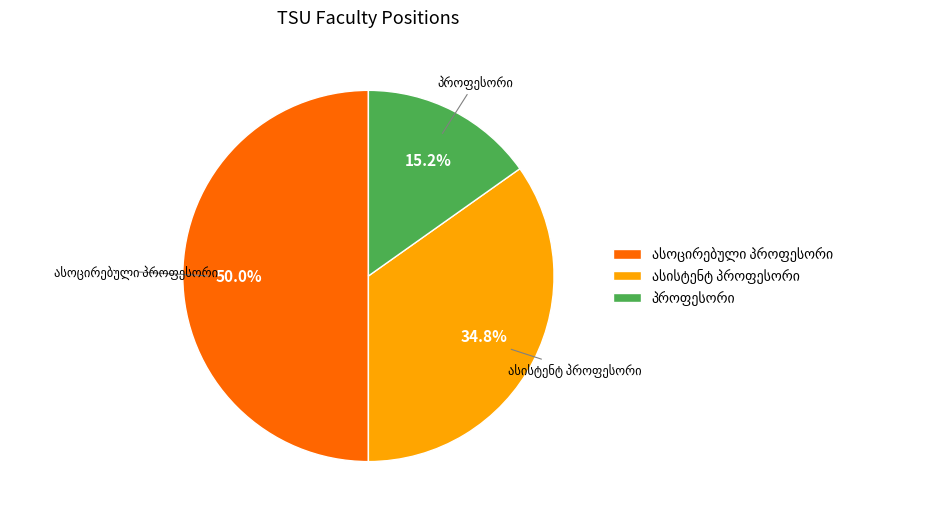

How many slices are in this pie chart?

3